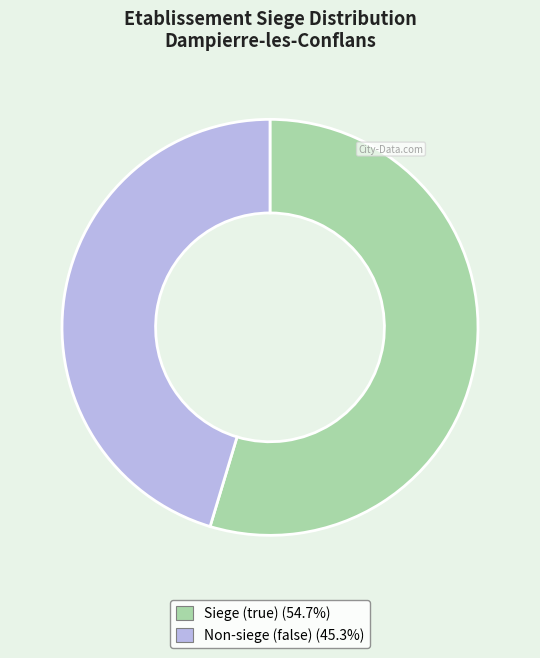

Does any single category account for the majority?

Yes